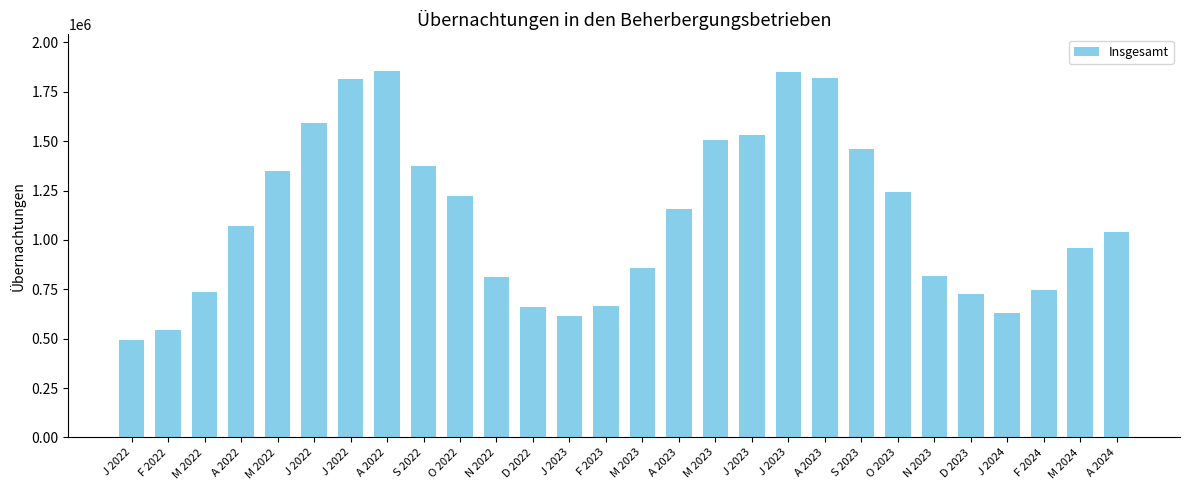

Where does the data first go above 1068584?

M 2022